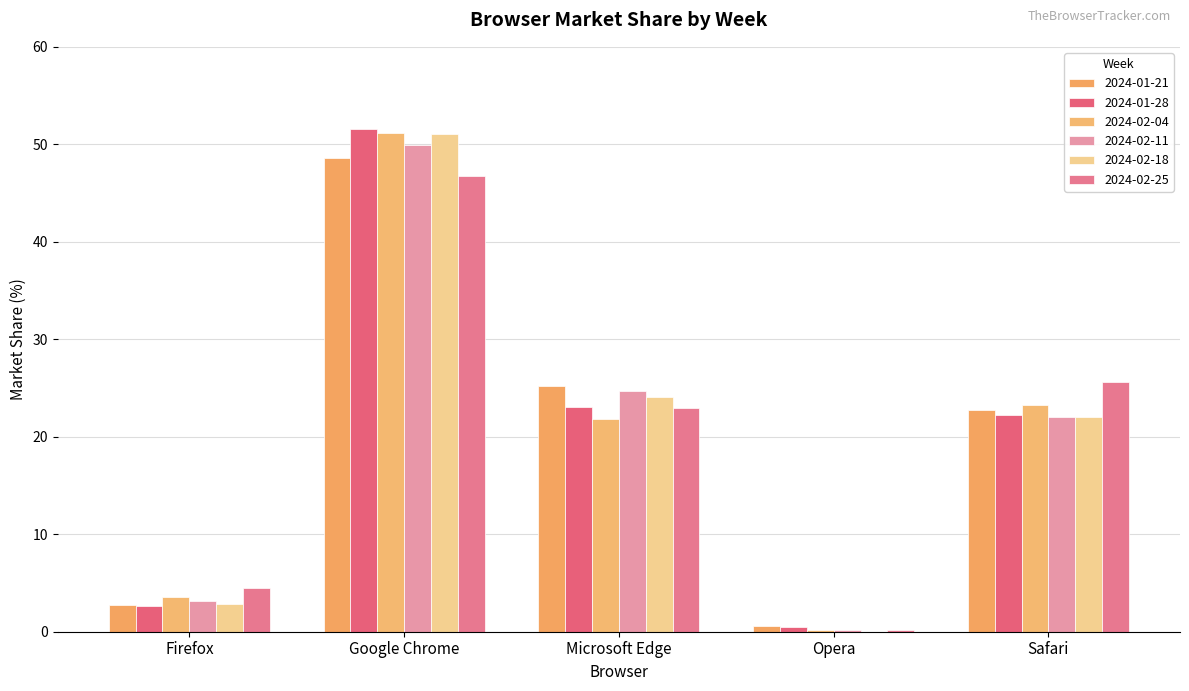

What is the label of the 5th bar from the left?

Safari